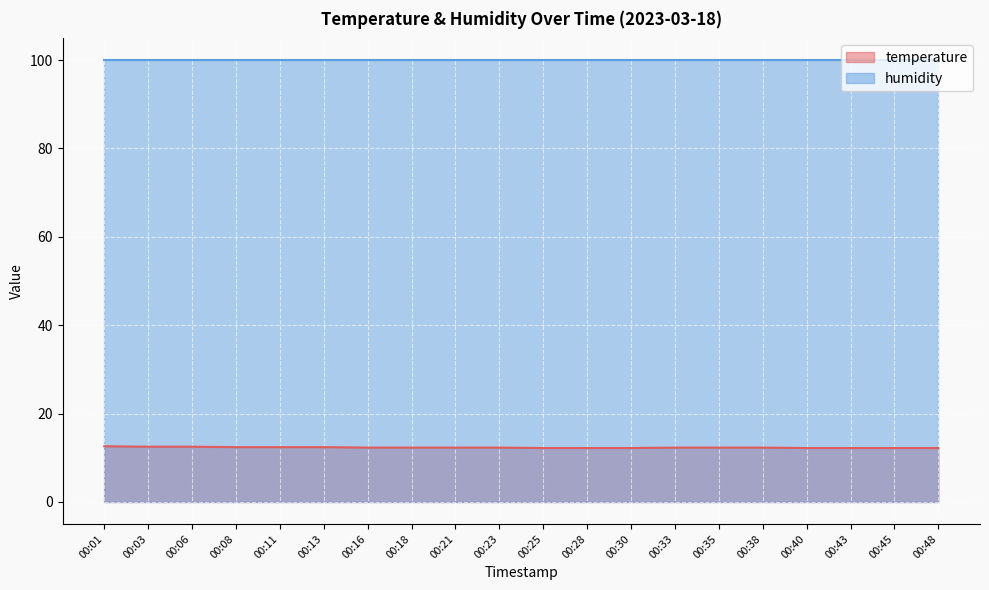

What is the value of the 20th point from the left?

12.2